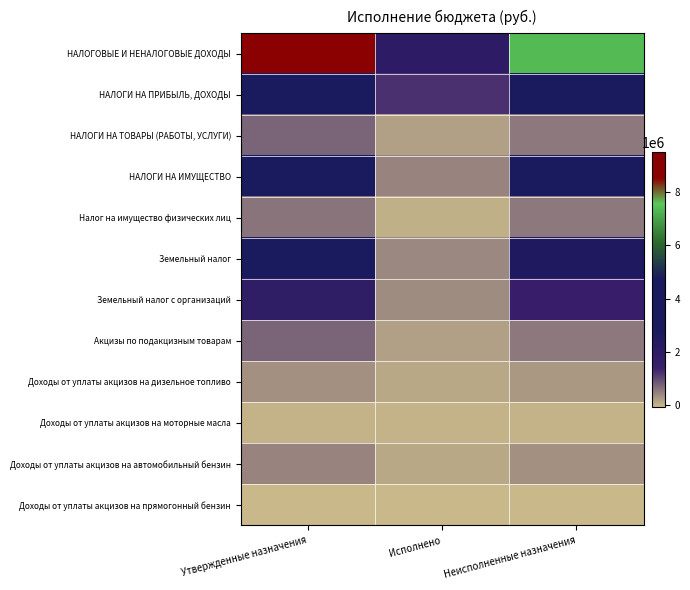

Reading left to right, transcribe all the data shown in this chart.

НАЛОГОВЫЕ И НЕНАЛОГОВЫЕ ДОХОДЫ: Утвержденные назначения=9356566.0	Исполнено=1980000.9	Неисполненные назначения=7376565.1
НАЛОГИ НА ПРИБЫЛЬ, ДОХОДЫ: Утвержденные назначения=4609875.0	Исполнено=1219926.9	Неисполненные назначения=3389948.1
НАЛОГИ НА ТОВАРЫ (РАБОТЫ, УСЛУГИ): Утвержденные назначения=752577.0	Исполнено=202335.9	Неисполненные назначения=550241.1
НАЛОГИ НА ИМУЩЕСТВО: Утвержденные назначения=3578669.0	Исполнено=446640.6	Неисполненные назначения=3132028.4
Налог на имущество физических лиц: Утвержденные назначения=605365.0	Исполнено=36576.5	Неисполненные назначения=568788.5
Земельный налог: Утвержденные назначения=2973304.0	Исполнено=410064.1	Неисполненные назначения=2563239.9
Земельный налог с организаций: Утвержденные назначения=1898584.4	Исполнено=383587.5	Неисполненные назначения=1514996.9
Акцизы по подакцизным товарам: Утвержденные назначения=752577.0	Исполнено=202335.9	Неисполненные назначения=550241.1
Доходы от уплаты акцизов на дизельное топливо: Утвержденные назначения=356458.0	Исполнено=104016.8	Неисполненные назначения=252441.2
Доходы от уплаты акцизов на моторные масла: Утвержденные назначения=2476.0	Исполнено=426.9	Неисполненные назначения=2049.1
Доходы от уплаты акцизов на автомобильный бензин: Утвержденные назначения=440655.0	Исполнено=111221.4	Неисполненные назначения=329433.6
Доходы от уплаты акцизов на прямогонный бензин: Утвержденные назначения=-47012.0	Исполнено=-13329.2	Неисполненные назначения=-33682.8